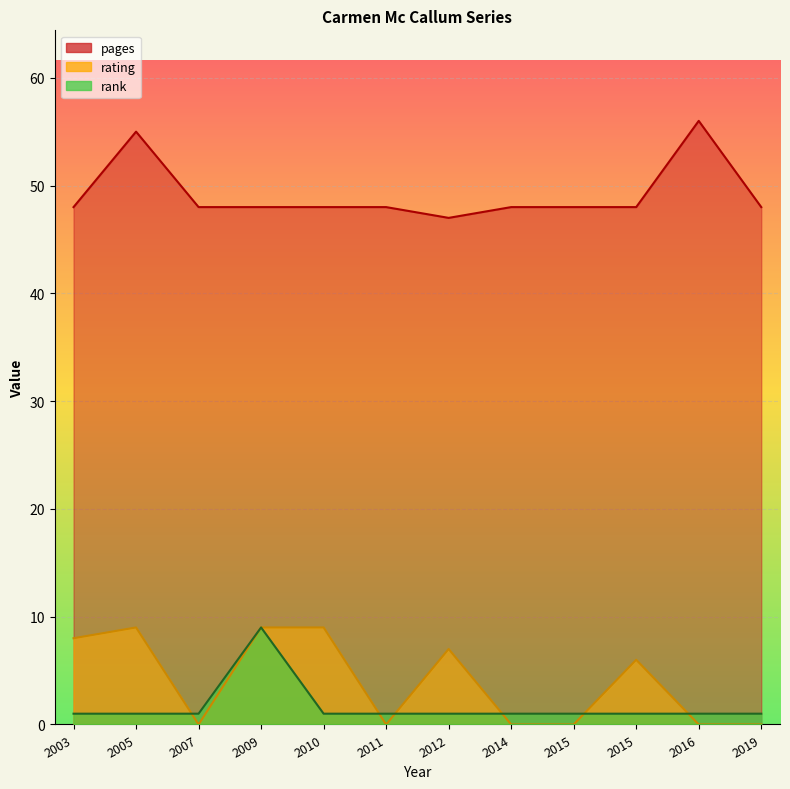

What are all the series names shown in the legend?

pages, rating, rank